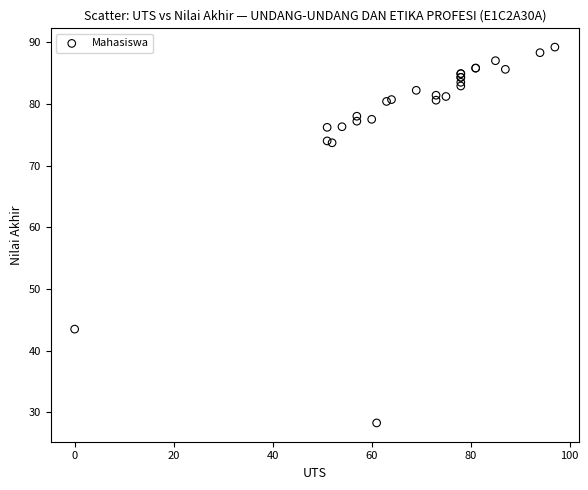

What Y value in the scatter plot is closest to 58?

43.5